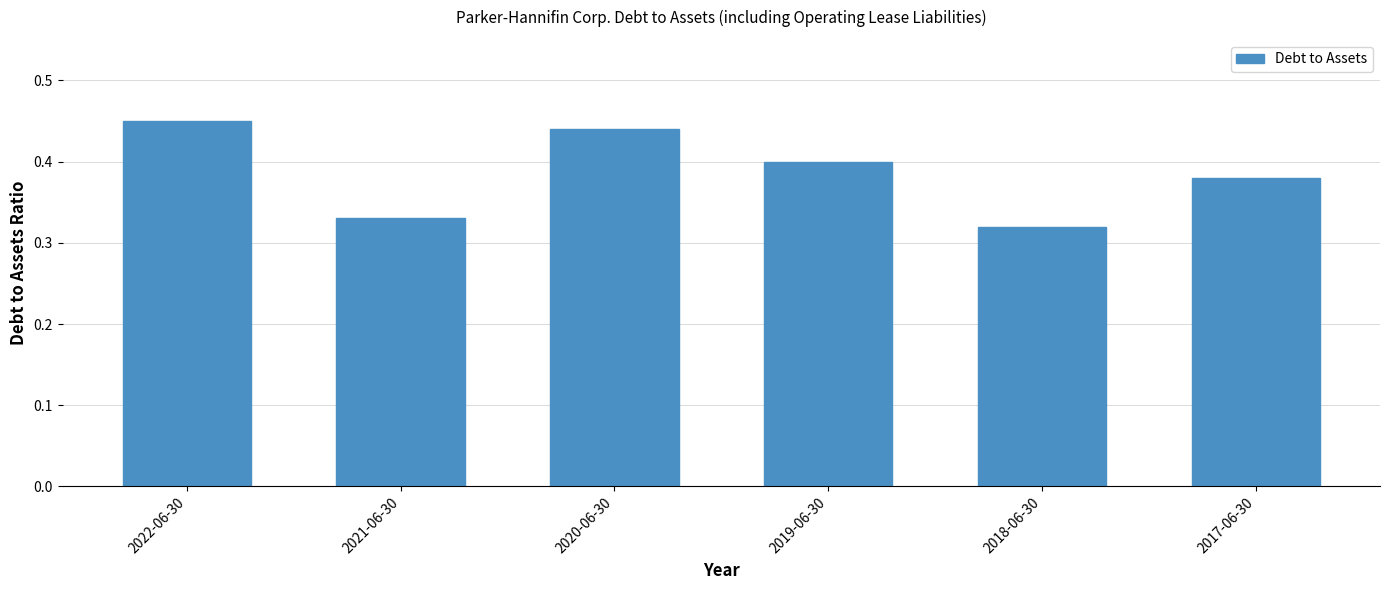

How many values are between 0 and 1?

6